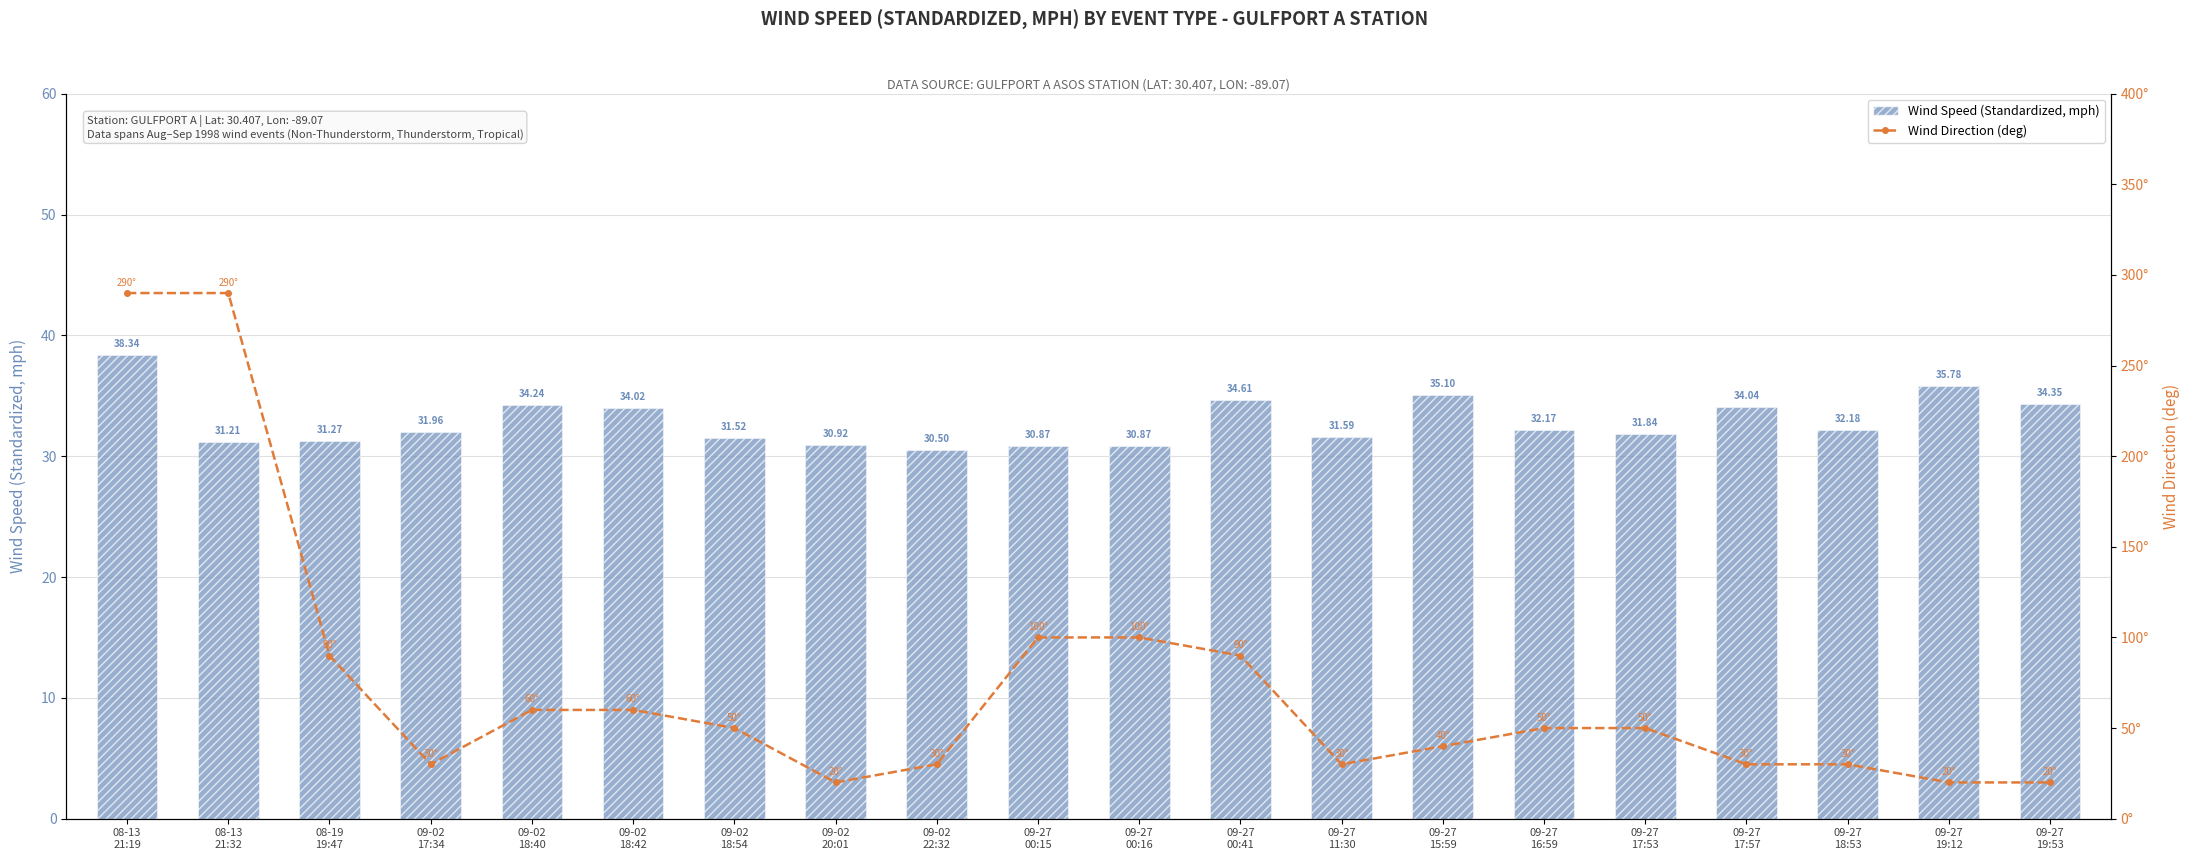

What is the difference between the maximum and minimum values in the Wind Direction (deg) series?

270.0